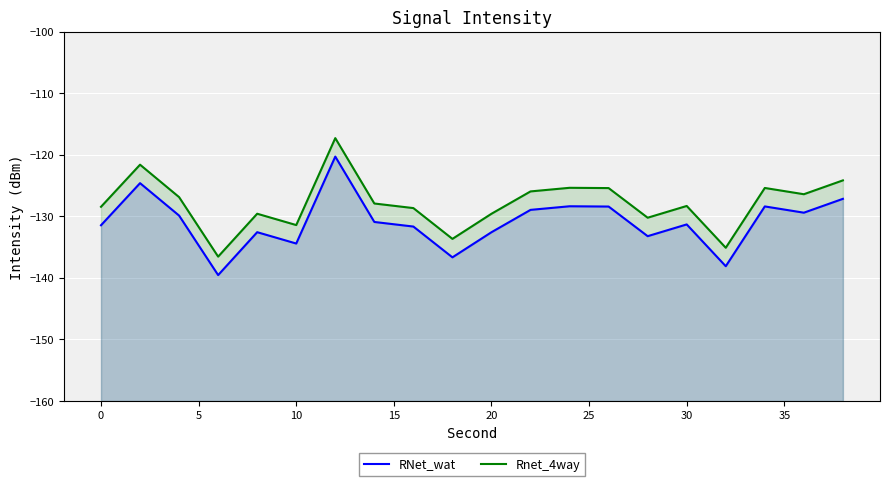

True or false: RNet_wat and Rnet_4way intersect in this chart.

False